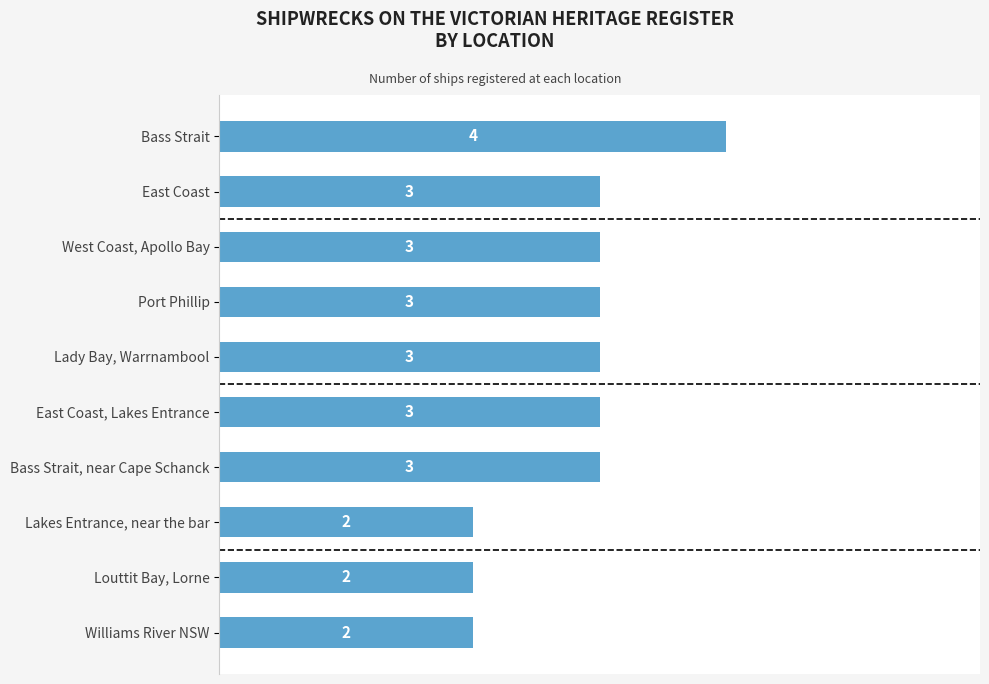

What is the label of the 2nd bar from the bottom?

Louttit Bay, Lorne